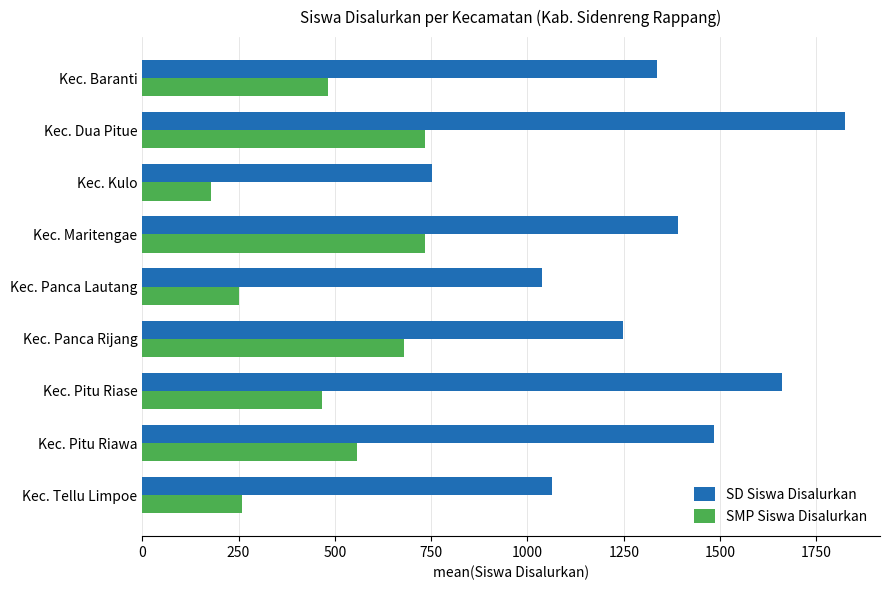

Between Kec. Kulo and Kec. Panca Rijang, which series saw the biggest shift?

SMP Siswa Disalurkan